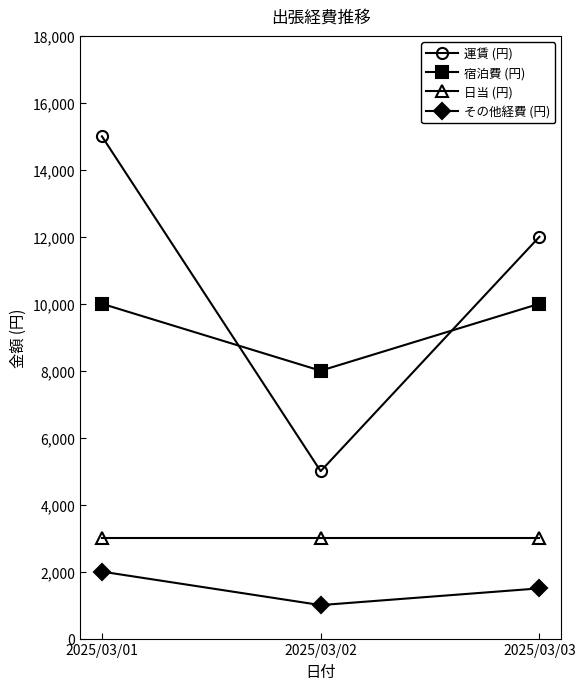

Reading left to right, transcribe all the data shown in this chart.

運賃 (円): 15000	5000	12000
宿泊費 (円): 10000	8000	10000
日当 (円): 3000	3000	3000
その他経費 (円): 2000	1000	1500